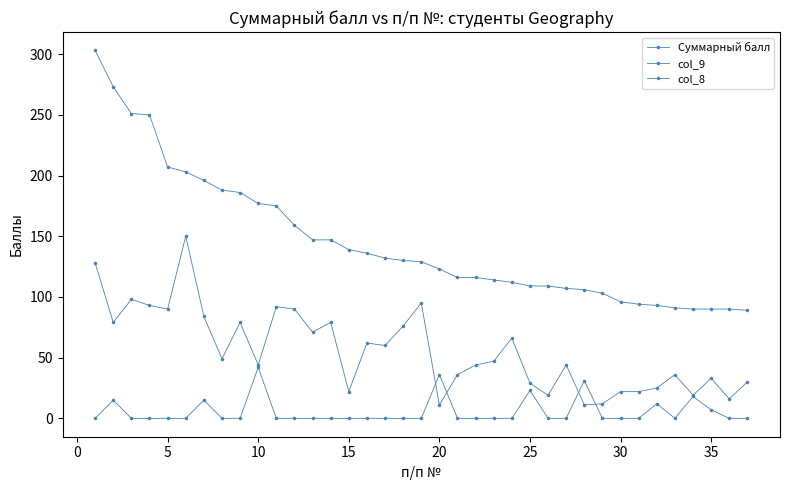

List the series in order of their peak value, lowest first.

col_8, col_9, Суммарный балл